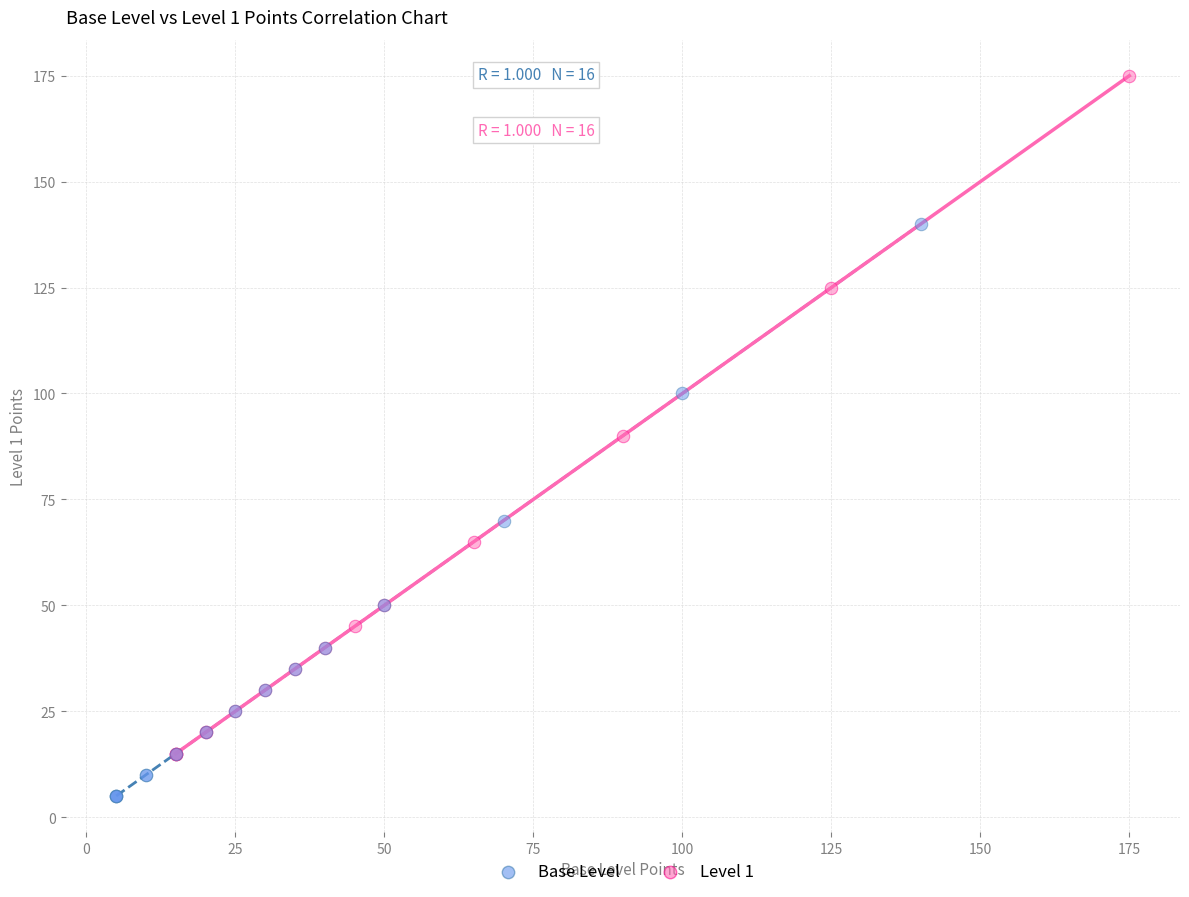

Which series contains the highest Y value?

Level 1